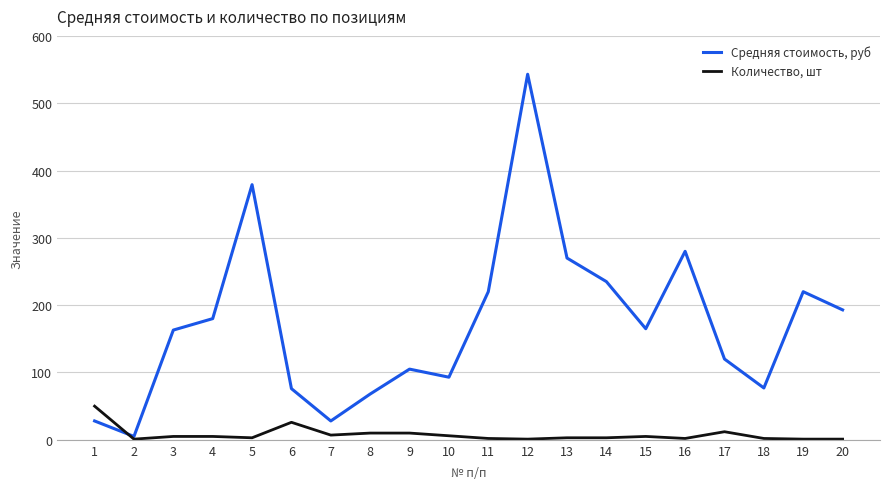

True or false: Количество, шт has more than 2 interior local peaks.

True